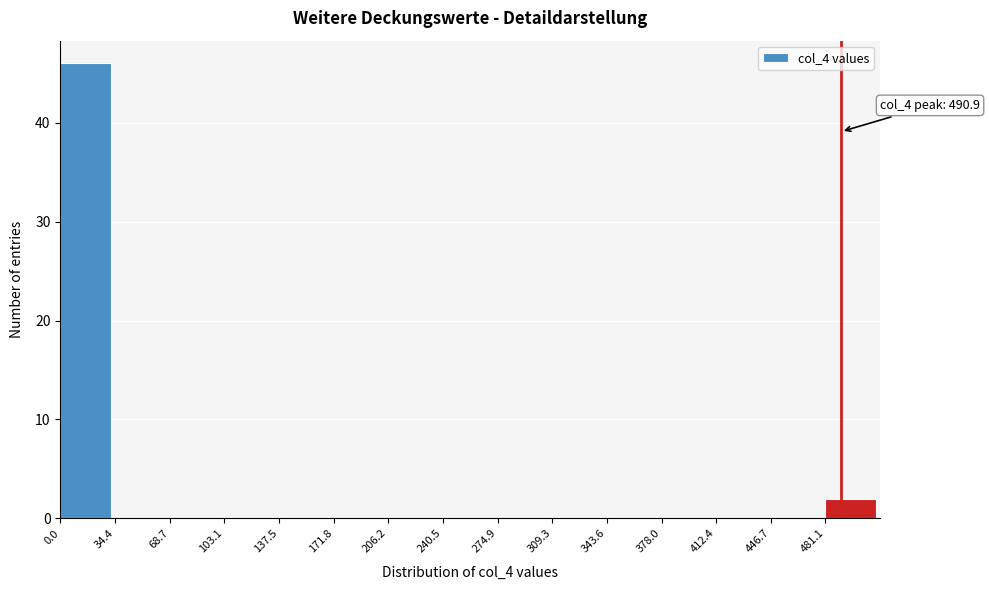

Which range on the x-axis has the tallest bar?

0 to 35